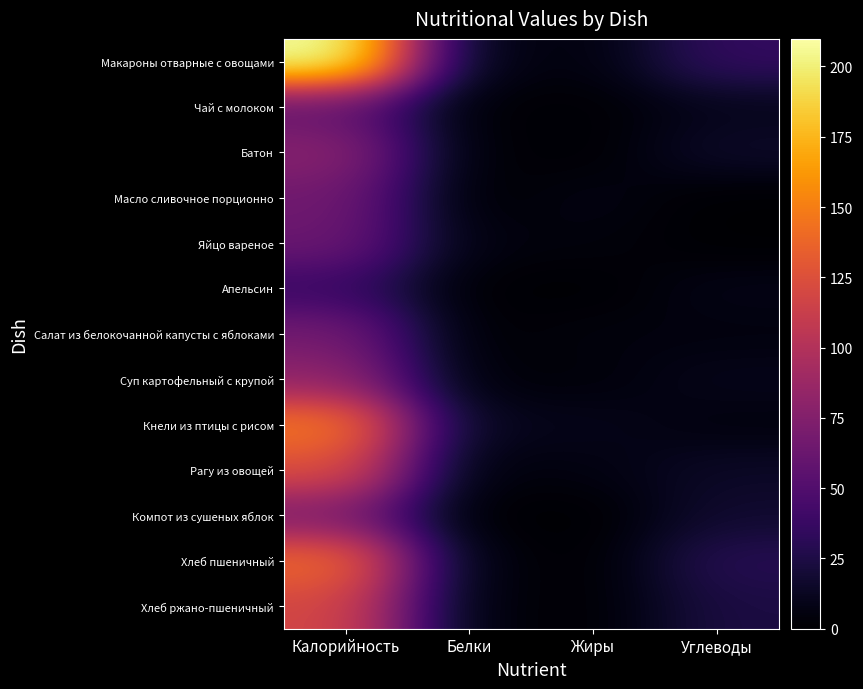

Reading left to right, transcribe all the data shown in this chart.

Макароны отварные с овощами: Калорийность=209.8	Белки=6.9	Жиры=4.7	Углеводы=35.1
Чай с молоком: Калорийность=58.0	Белки=1.6	Жиры=1.3	Углеводы=9.9
Батон: Калорийность=78.5	Белки=2.2	Жиры=0.9	Углеводы=15.4
Масло сливочное порционно: Калорийность=66.1	Белки=0.1	Жиры=7.2	Углеводы=0.1
Яйцо вареное: Калорийность=63.2	Белки=5.1	Жиры=4.6	Углеводы=0.3
Апельсин: Калорийность=38.0	Белки=0.9	Жиры=0.2	Углеводы=8.1
Салат из белокочанной капусты с яблоками: Калорийность=67.7	Белки=0.9	Жиры=5.0	Углеводы=4.9
Суп картофельный с крупой: Калорийность=82.1	Белки=2.8	Жиры=3.5	Углеводы=9.8
Кнели из птицы с рисом: Калорийность=147.8	Белки=10.4	Жиры=9.7	Углеводы=4.8
Рагу из овощей: Калорийность=124.6	Белки=3.4	Жиры=6.0	Углеводы=14.3
Компот из сушеных яблок: Калорийность=71.5	Белки=0.3	Жиры=0.0	Углеводы=17.5
Хлеб пшеничный: Калорийность=140.6	Белки=4.6	Жиры=0.5	Углеводы=29.5
Хлеб ржано-пшеничный: Калорийность=118.9	Белки=4.1	Жиры=0.8	Углеводы=23.9